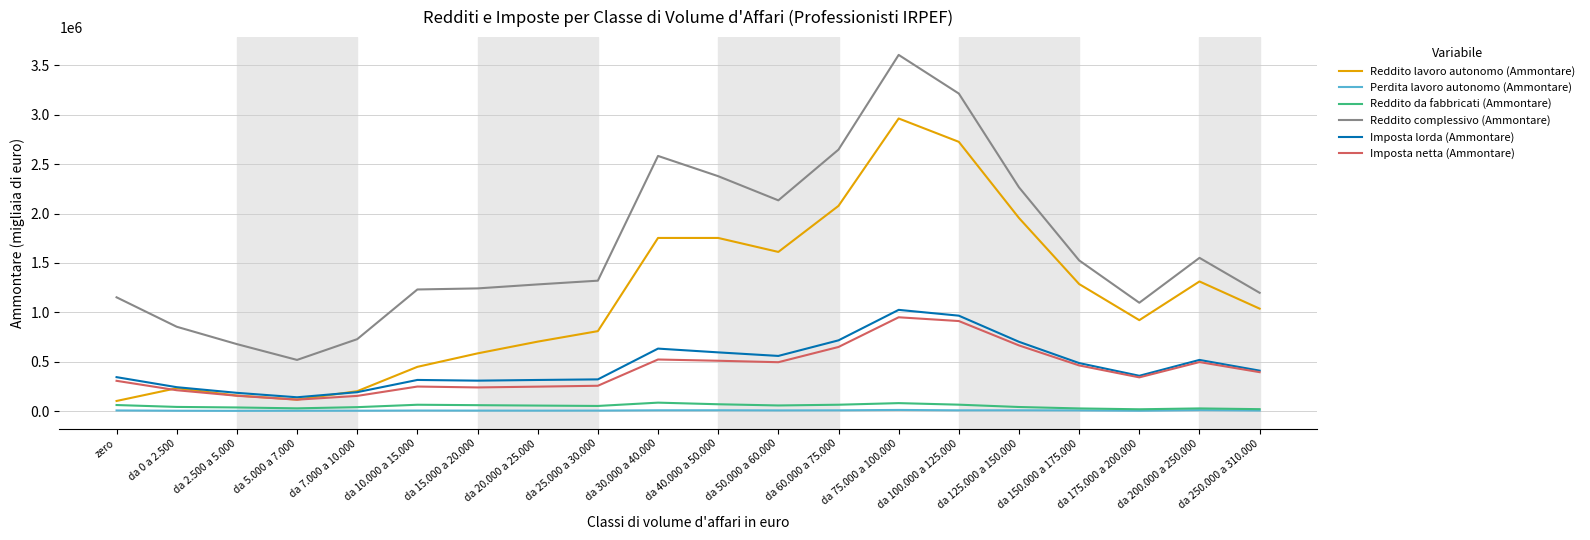

Which series has the largest total across all categories?

Reddito complessivo (Ammontare)